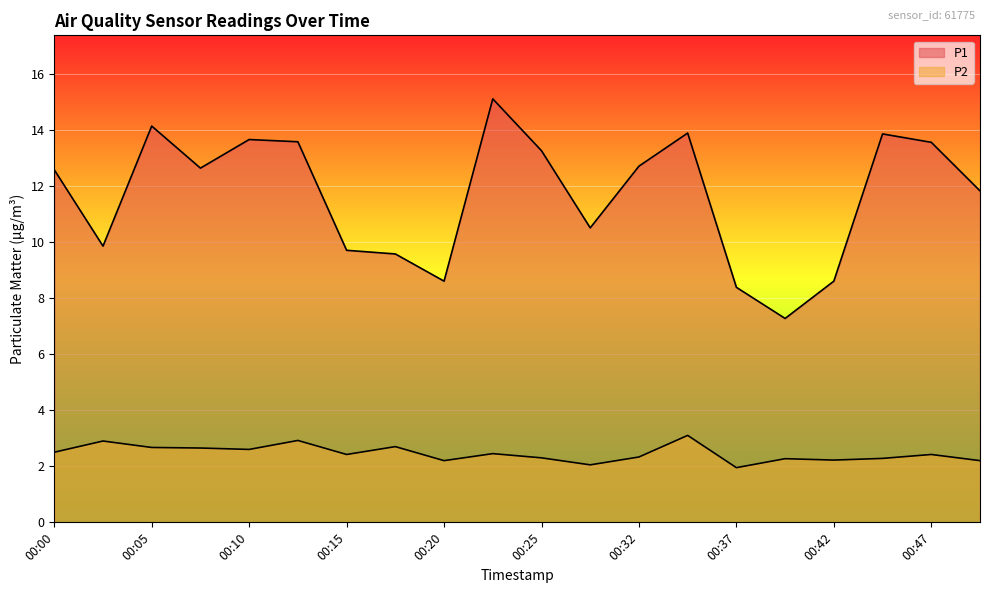

Where is the first local minimum for P2?

00:10